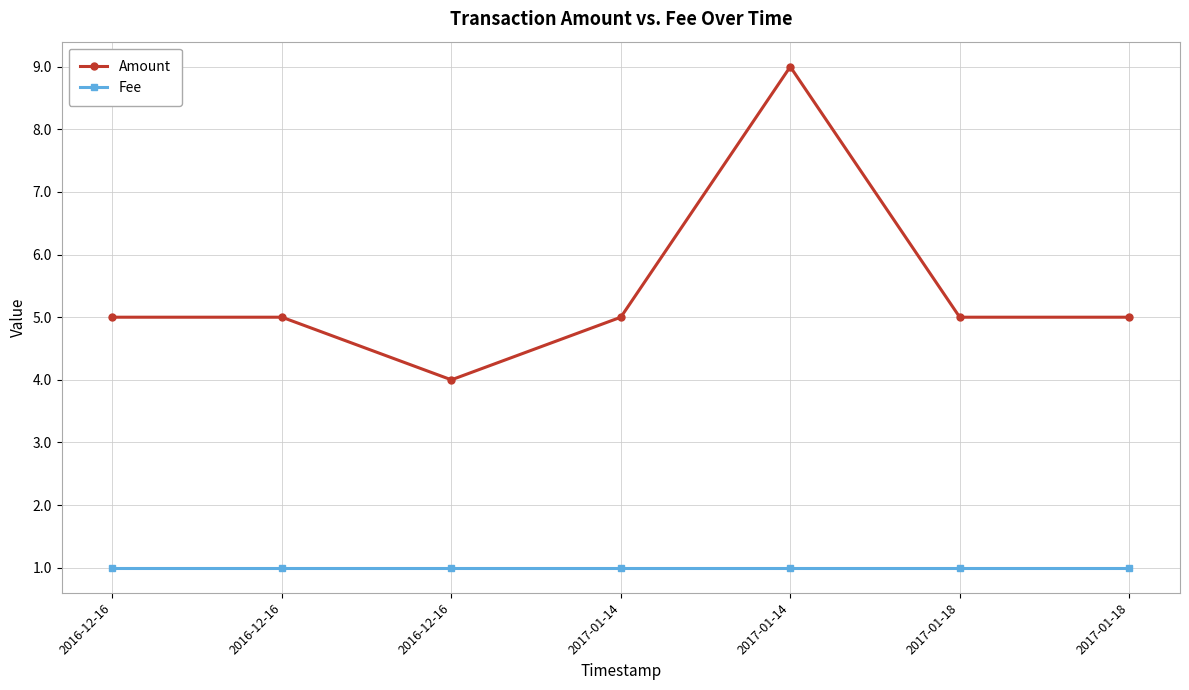

Where does the Amount series first go above 5?

2017-01-14